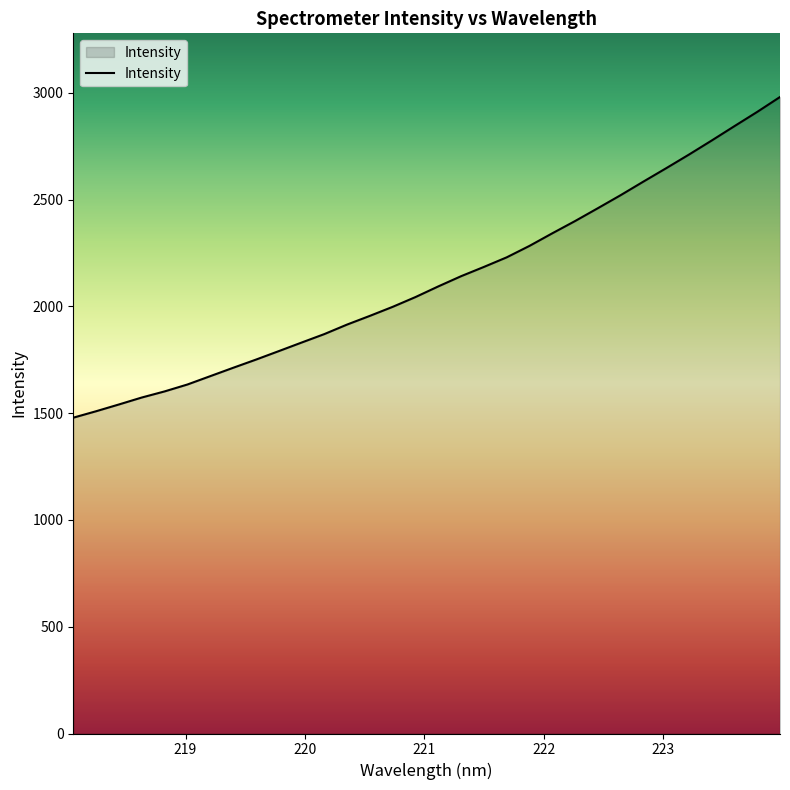

True or false: the data has more than 1 interior local peaks.

False